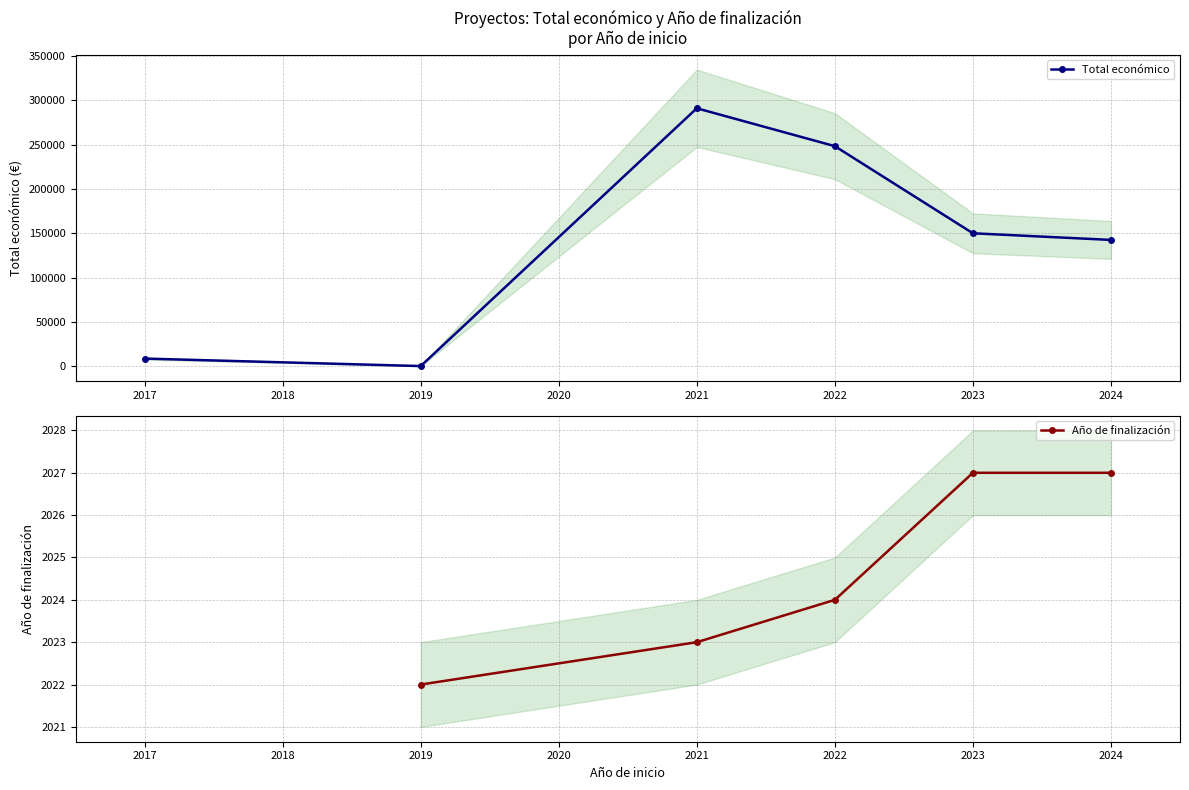

True or false: Año de finalización and Total económico cross at least once.

True